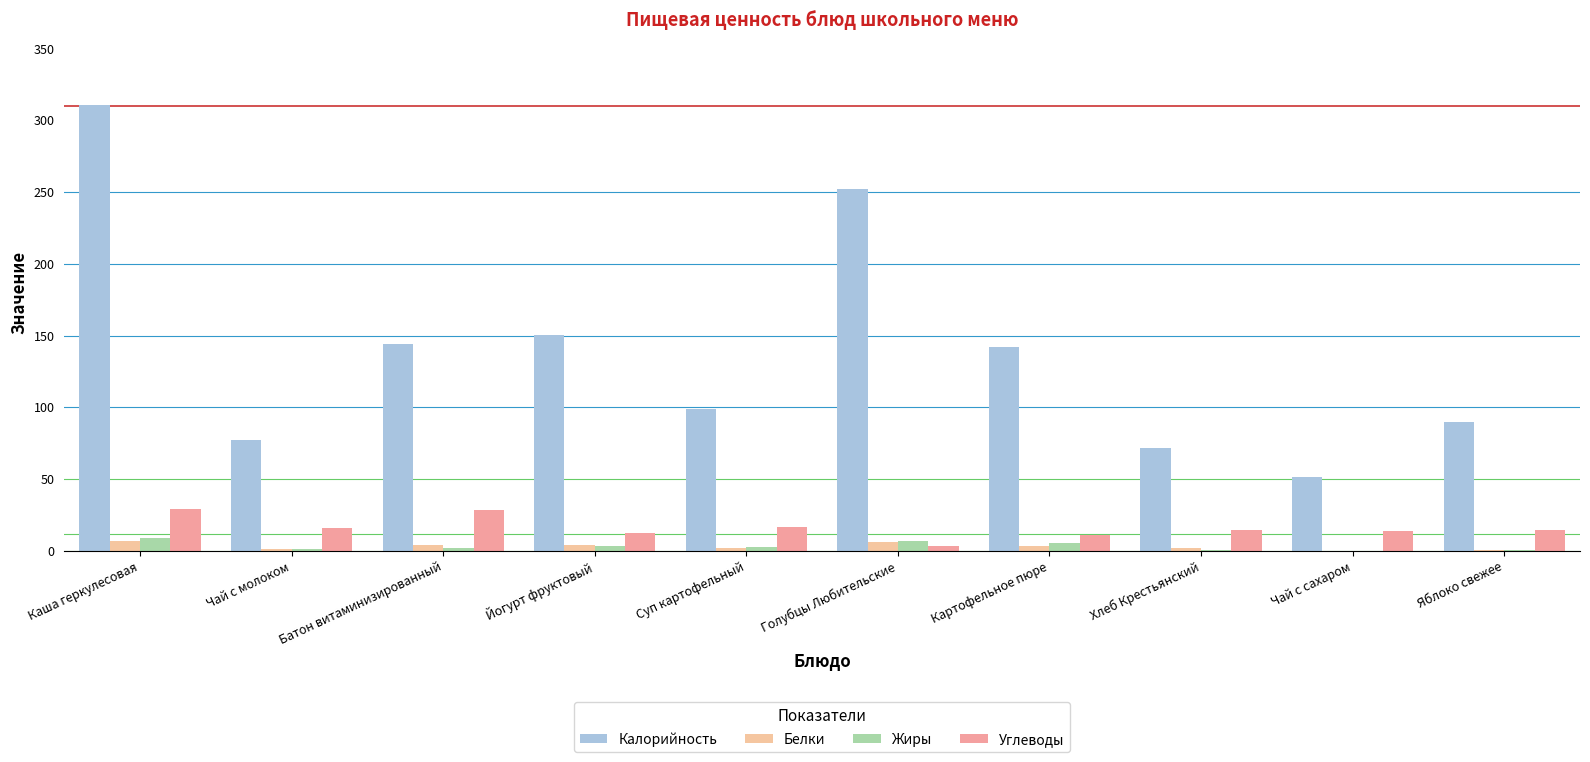

True or false: Белки has a value of 2.2 at Суп картофельный.

True